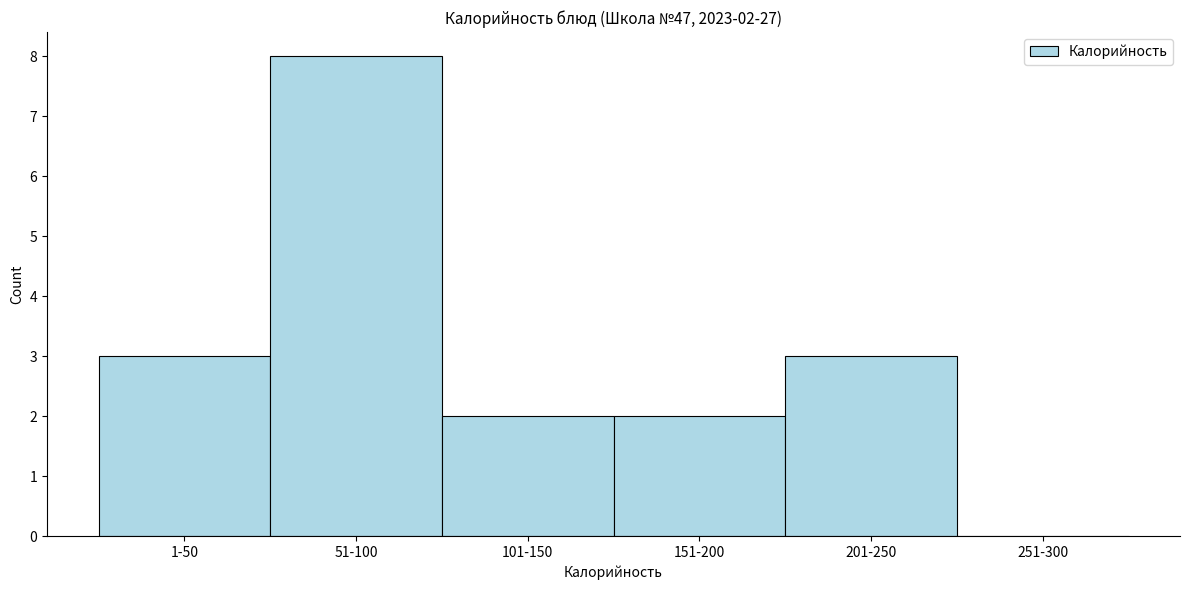

Reading left to right, what are all the values shown in this chart?

1-50=3	51-100=8	101-150=2	151-200=2	201-250=3	251-300=0